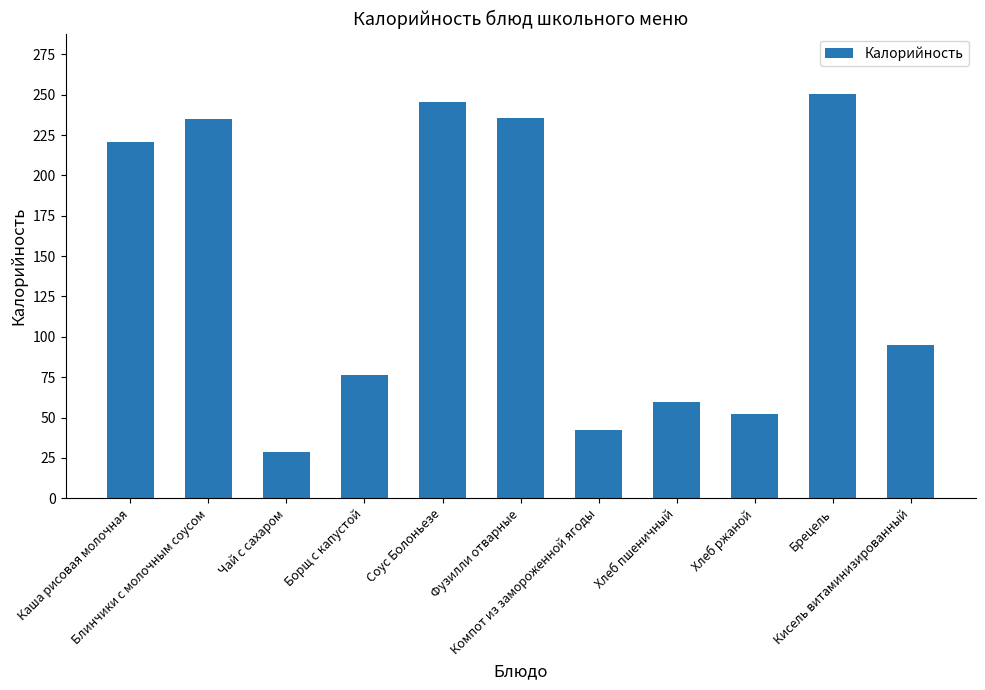

What is the value of the 3rd bar from the left?

28.5